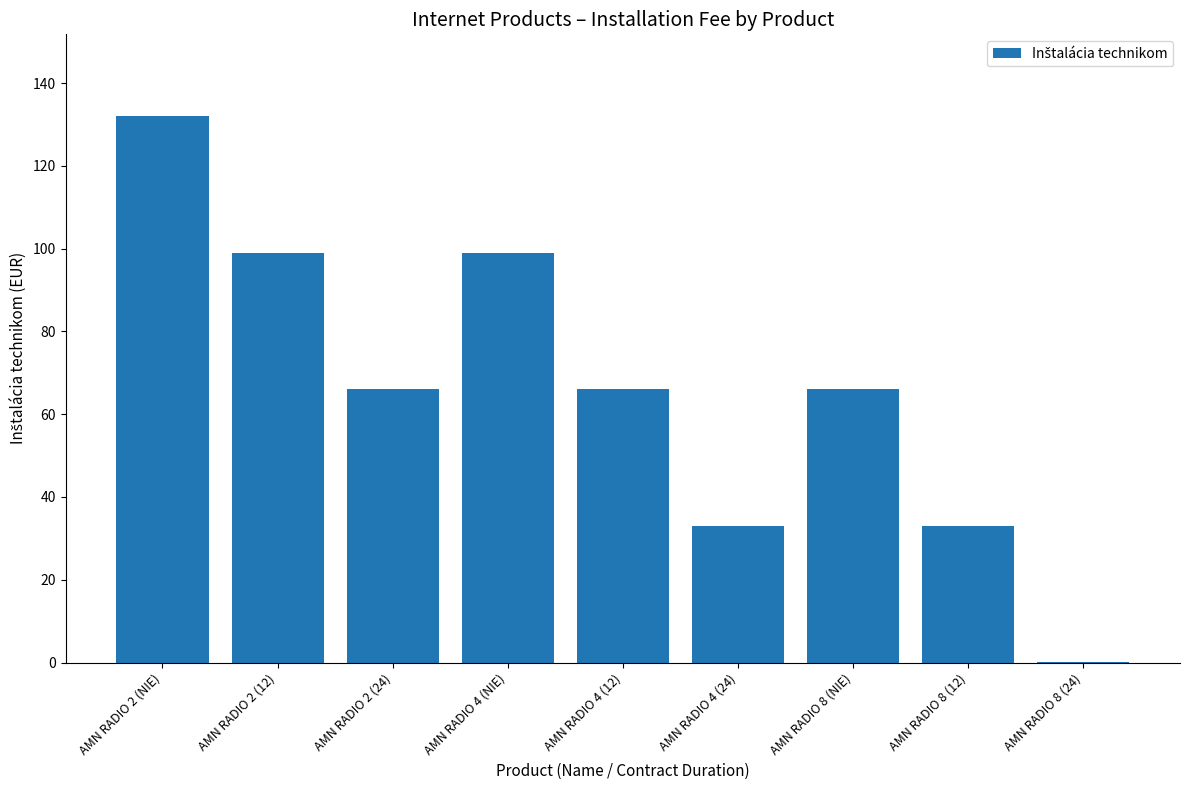

What is the difference between the values at AMN RADIO 8 (12) and AMN RADIO 2 (12)?

66.0